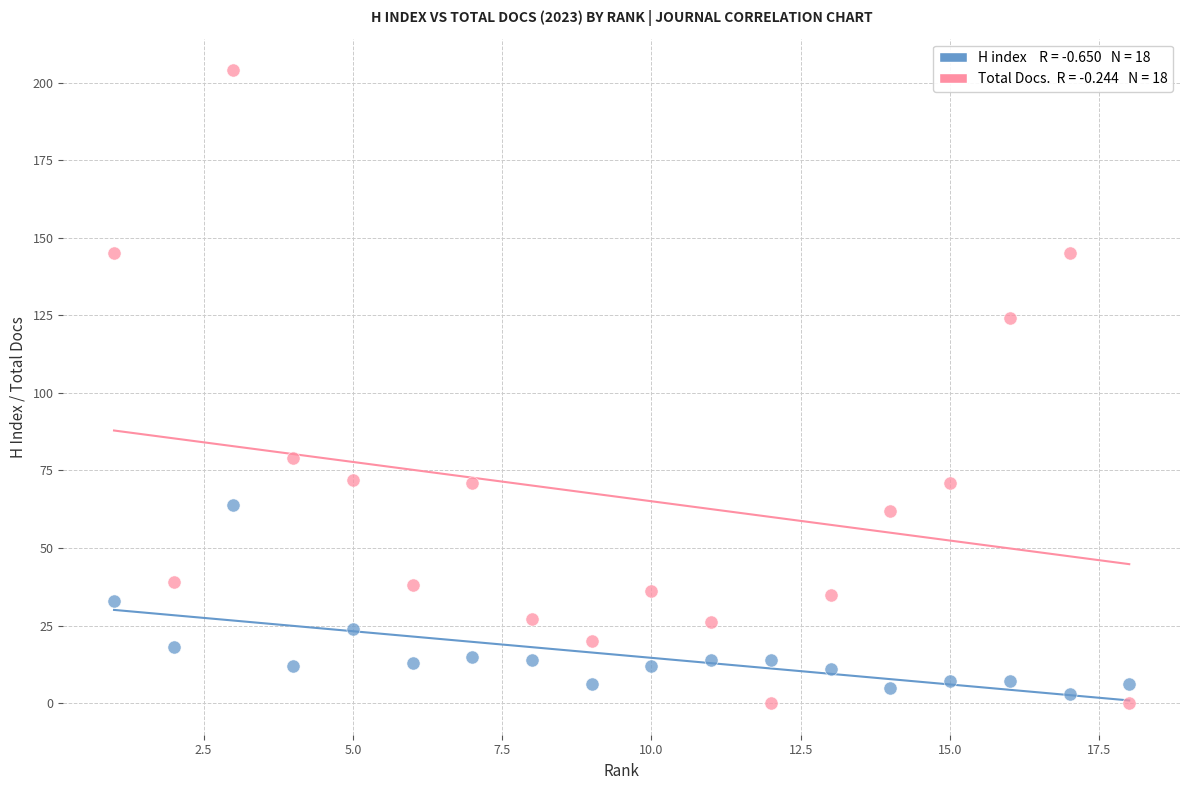

Across all data points, what is the range of X values (max minus min)?

17